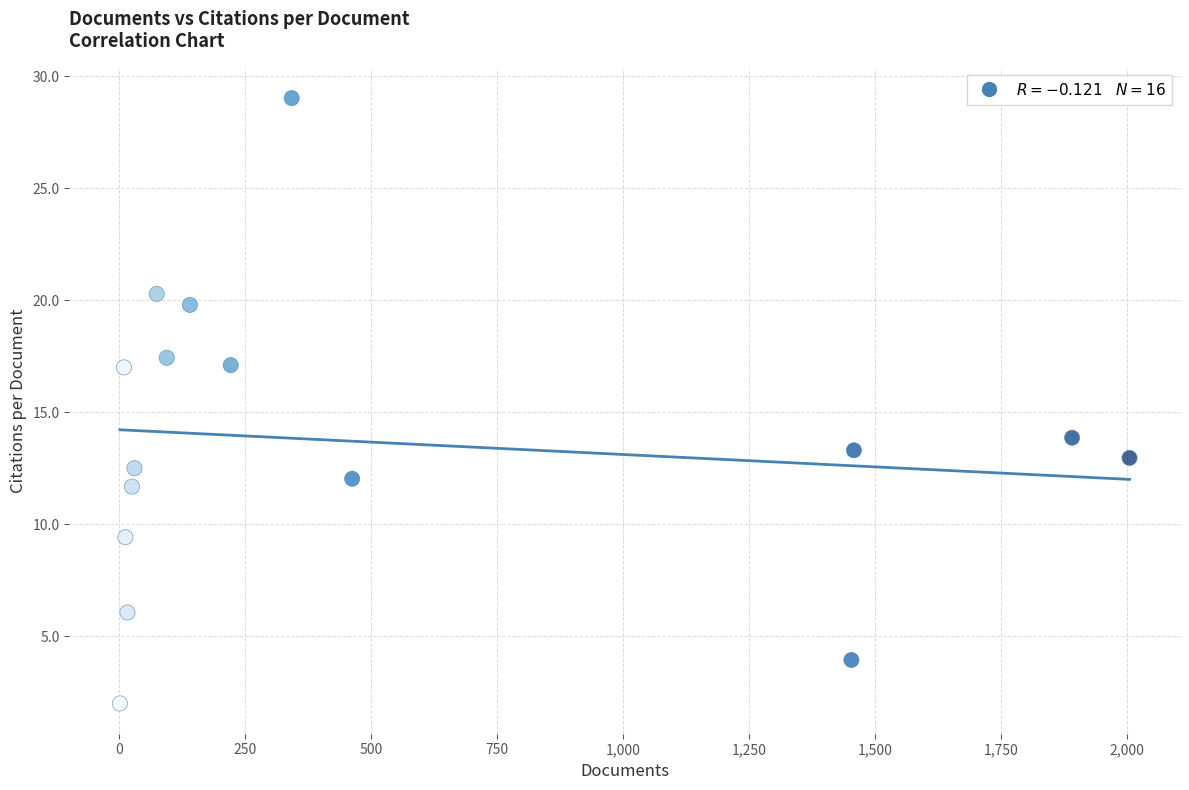

What Y value in the scatter plot is closest to 15?

13.9